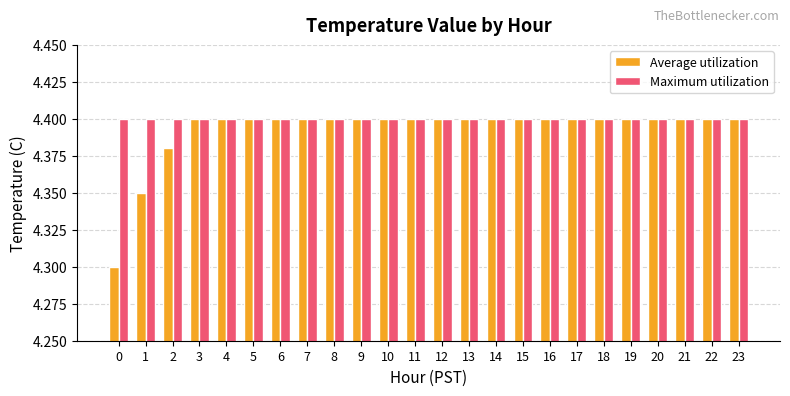

Which series has the widest spread of values?

Average utilization